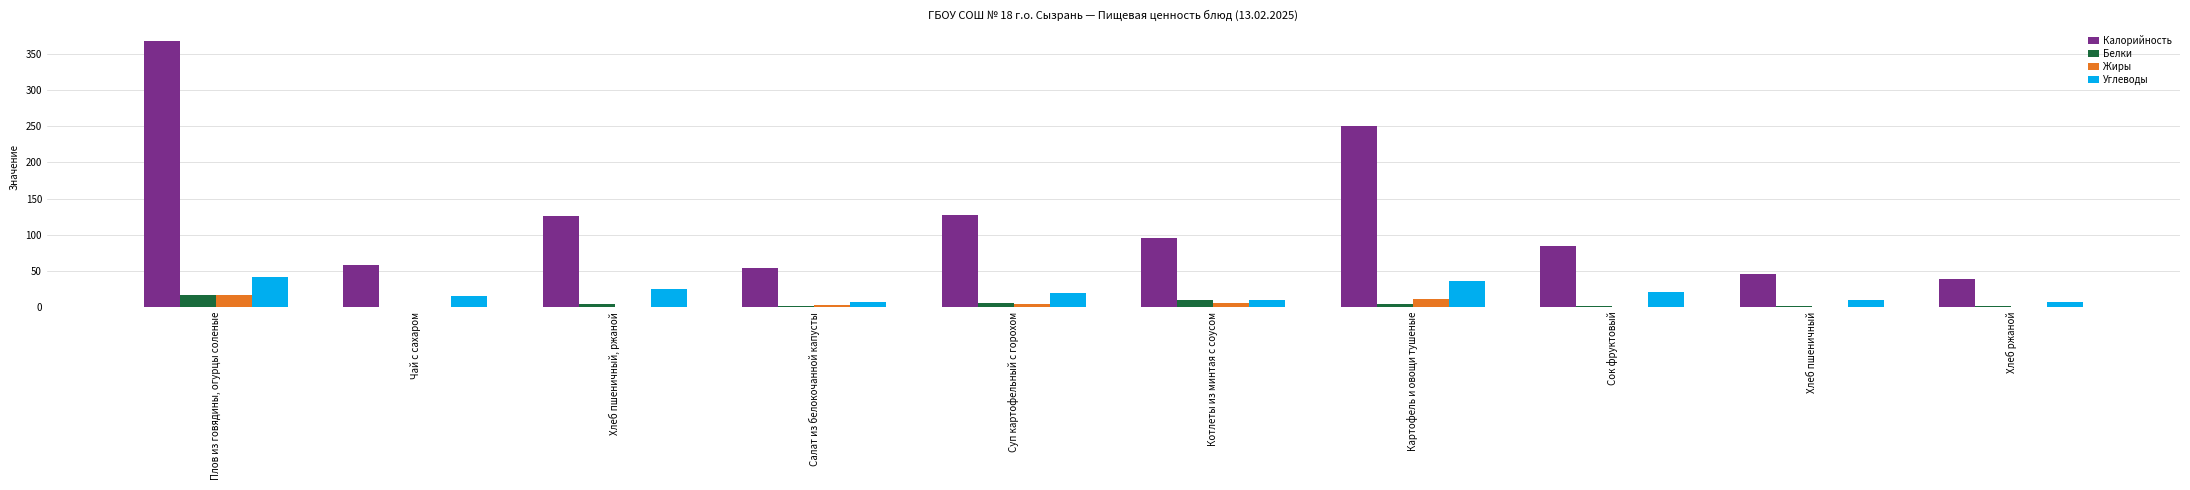

Which category has the highest value across all series?

Плов из говядины, огурцы соленые